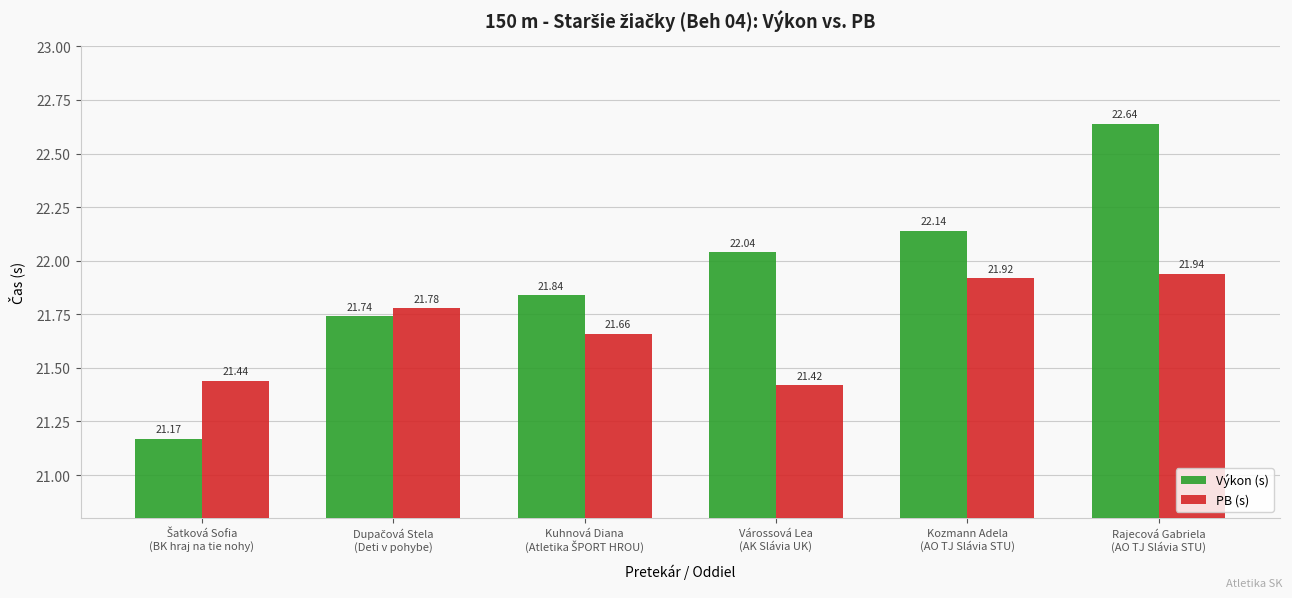

How many bars are there in each group?

2